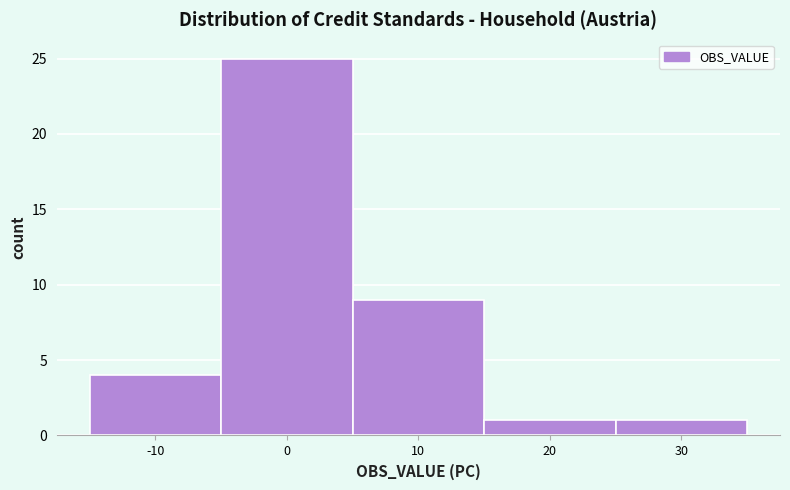

What is the height of the bar covering -5 to 5 on the x-axis? The values are not printed on the chart, so give them approximately, as read against the axis.

25